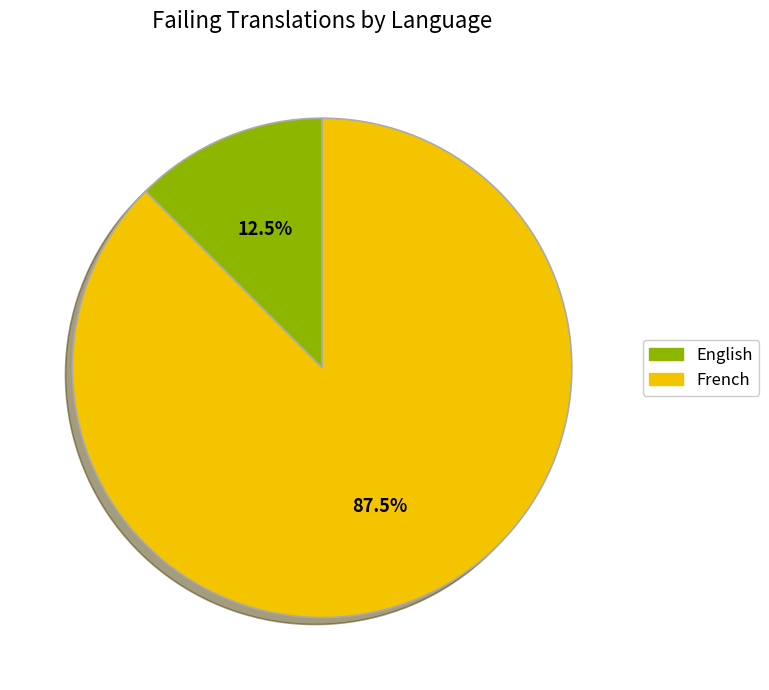

Count the number of slices in the pie.

2